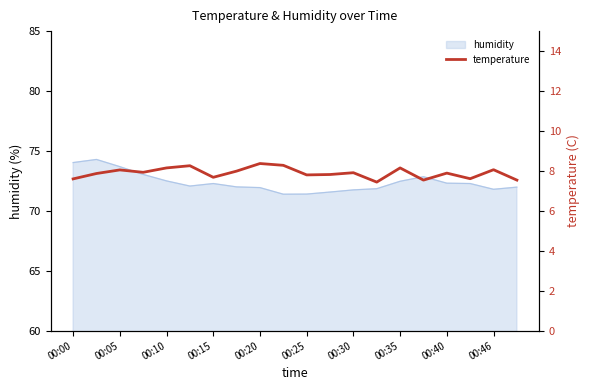

True or false: humidity has a value of 18.5 at 00:10.

False